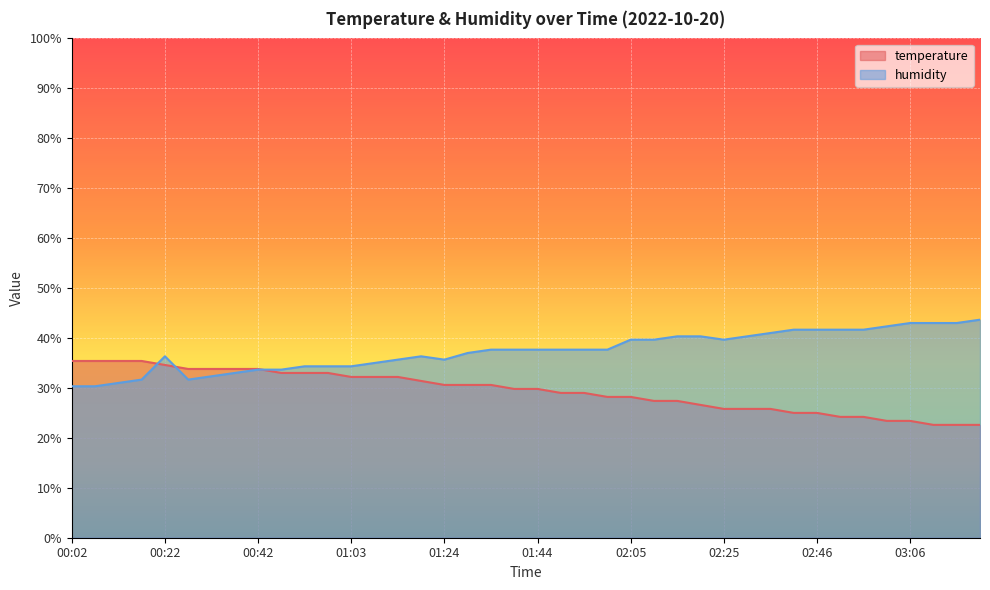

What is the sum of all humidity values?

1495.3